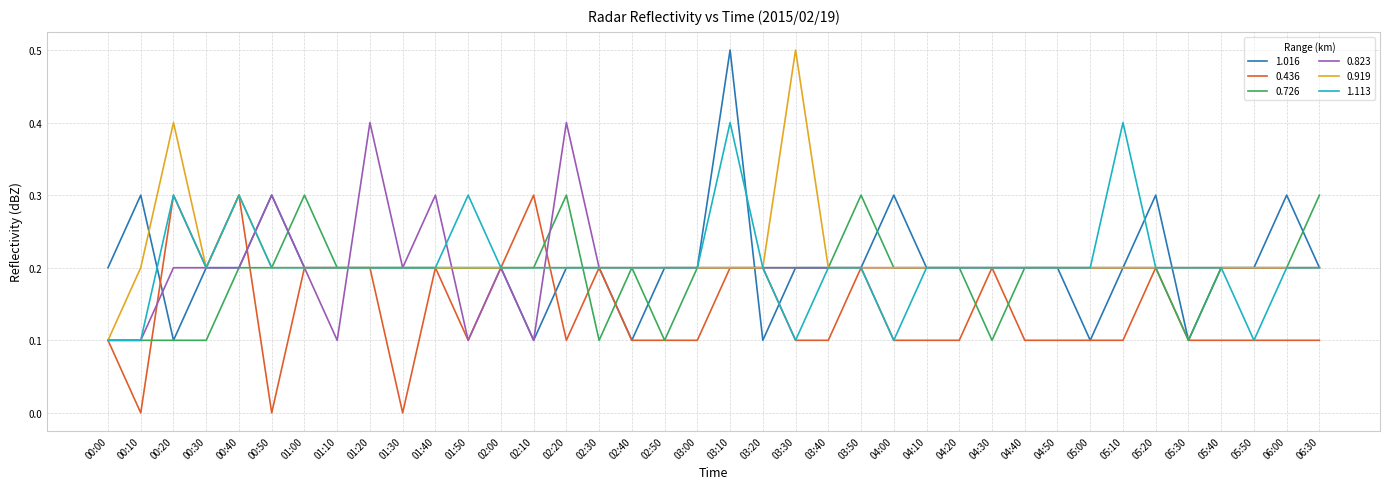

What position from the right is 05:30?

5